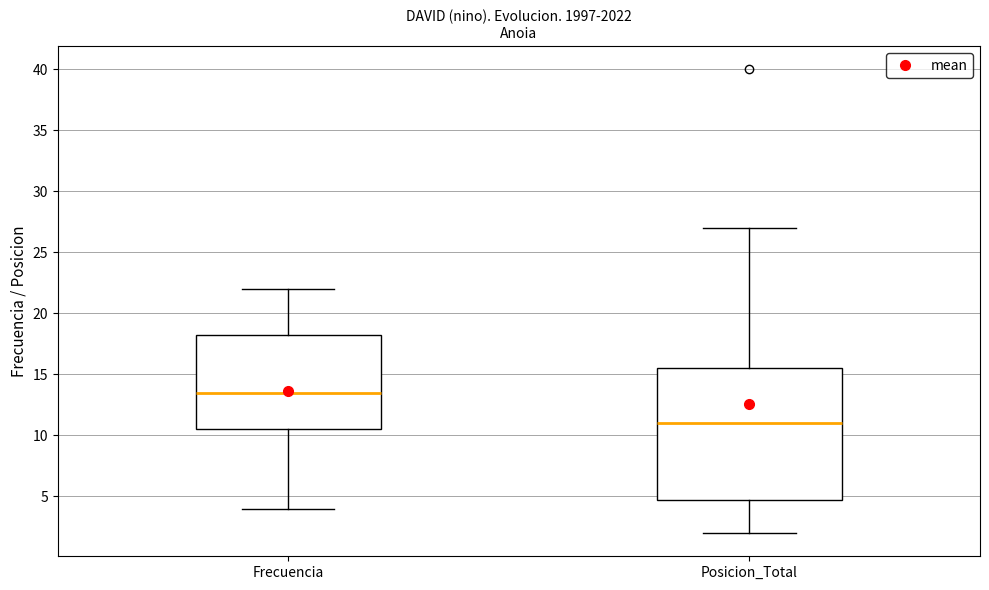

Where does the lower whisker of the box for Frecuencia end on the y-axis? The values are not printed on the chart, so give them approximately, as read against the axis.

4.0